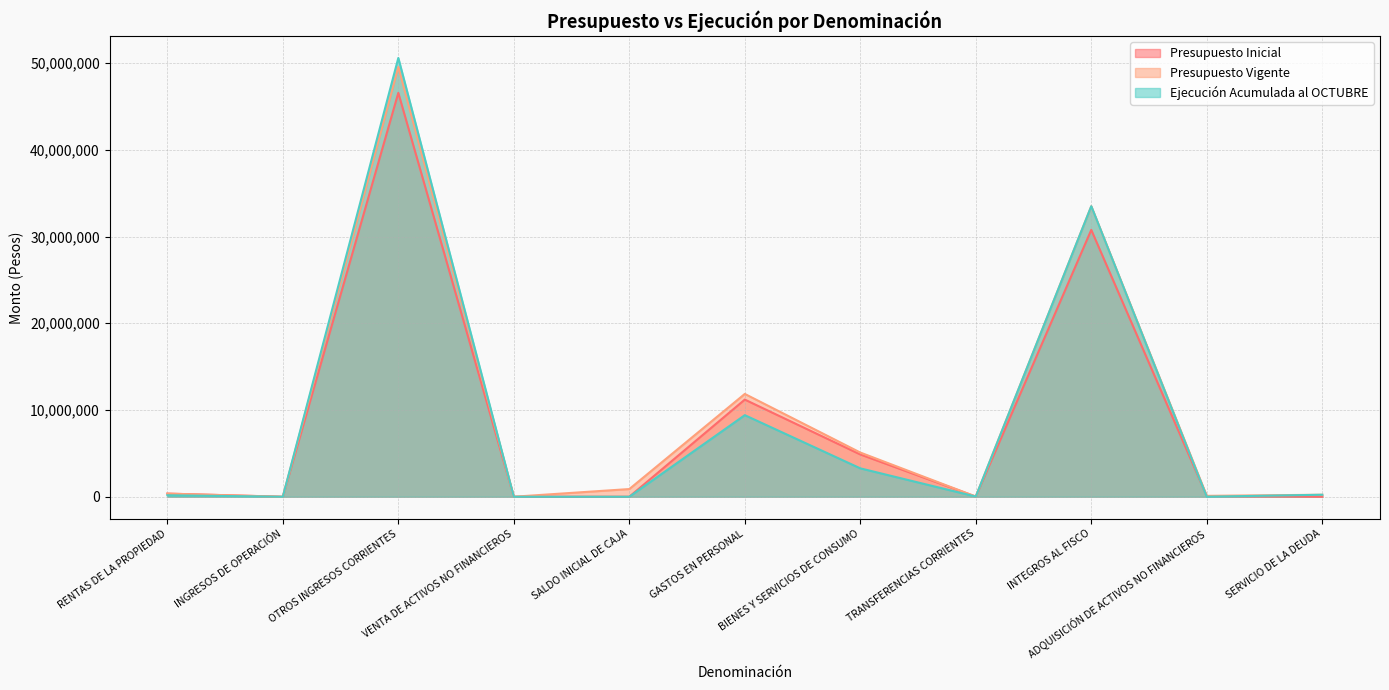

Reading left to right, what are all the values shown in this chart?

Presupuesto Inicial: RENTAS DE LA PROPIEDAD=360500	INGRESOS DE OPERACIÓN=96	OTROS INGRESOS CORRIENTES=46566676	VENTA DE ACTIVOS NO FINANCIEROS=2175	SALDO INICIAL DE CAJA=10	GASTOS EN PERSONAL=11199456	BIENES Y SERVICIOS DE CONSUMO=4874481	TRANSFERENCIAS CORRIENTES=17829	INTEGROS AL FISCO=30767126	ADQUISICIÓN DE ACTIVOS NO FINANCIEROS=70555	SERVICIO DE LA DEUDA=10
Presupuesto Vigente: RENTAS DE LA PROPIEDAD=360500	INGRESOS DE OPERACIÓN=96	OTROS INGRESOS CORRIENTES=49552192	VENTA DE ACTIVOS NO FINANCIEROS=2175	SALDO INICIAL DE CAJA=885915	GASTOS EN PERSONAL=11854946	BIENES Y SERVICIOS DE CONSUMO=5096814	TRANSFERENCIAS CORRIENTES=20973	INTEGROS AL FISCO=33494450	ADQUISICIÓN DE ACTIVOS NO FINANCIEROS=103270	SERVICIO DE LA DEUDA=230425
Ejecución Acumulada al OCTUBRE: RENTAS DE LA PROPIEDAD=170215	INGRESOS DE OPERACIÓN=0	OTROS INGRESOS CORRIENTES=50590052	VENTA DE ACTIVOS NO FINANCIEROS=0	SALDO INICIAL DE CAJA=0	GASTOS EN PERSONAL=9406272	BIENES Y SERVICIOS DE CONSUMO=3274695	TRANSFERENCIAS CORRIENTES=20834	INTEGROS AL FISCO=33494386	ADQUISICIÓN DE ACTIVOS NO FINANCIEROS=3475	SERVICIO DE LA DEUDA=230425